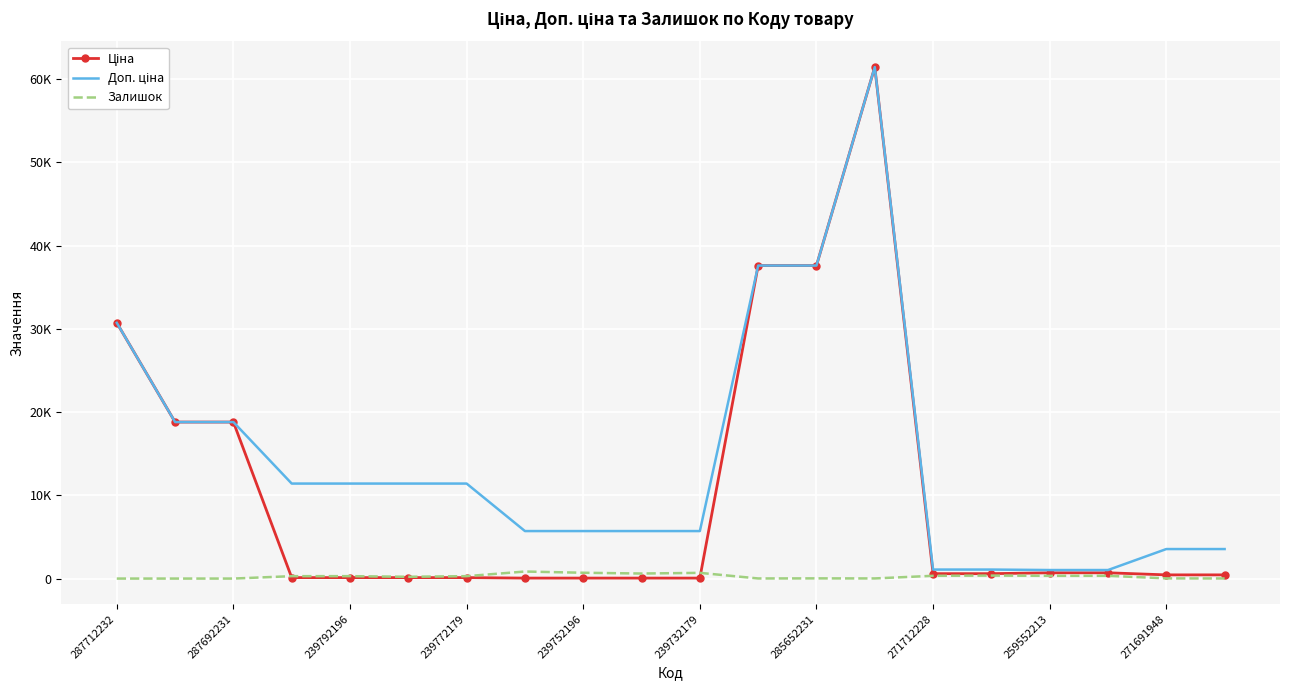

True or false: Доп. ціна and Залишок intersect in this chart.

False